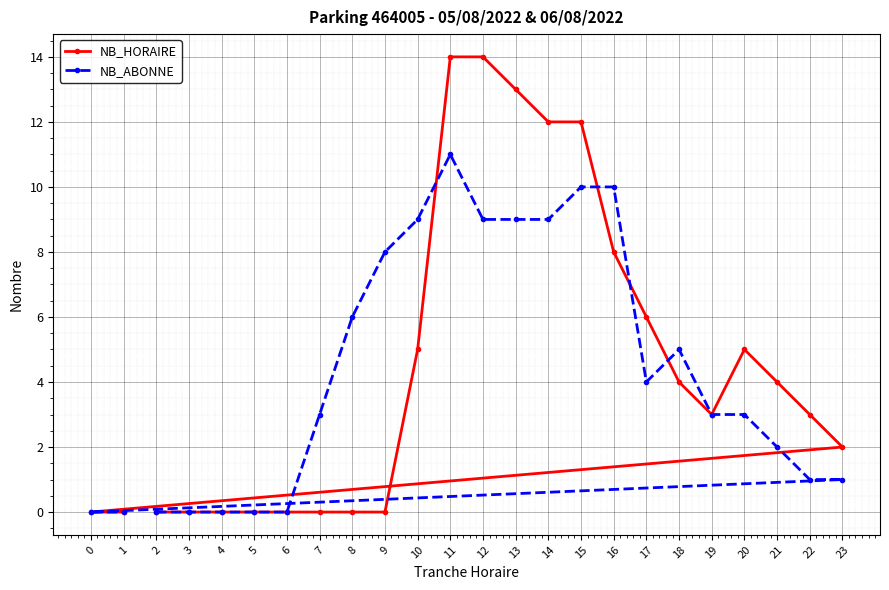

Between 10 and 0, which series saw the biggest shift?

NB_ABONNE